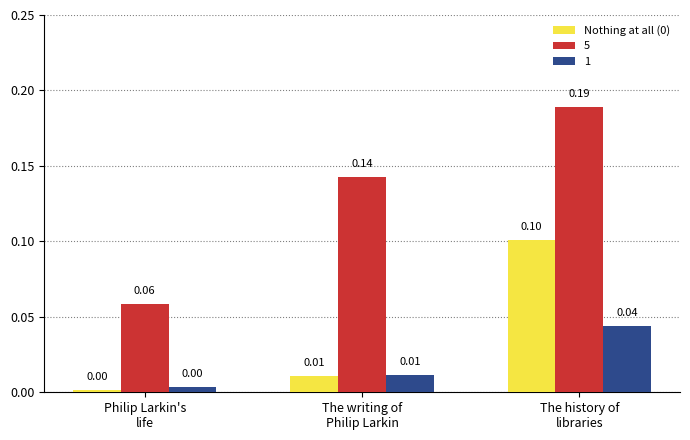

At how many categories does at least one series exceed 0?

3